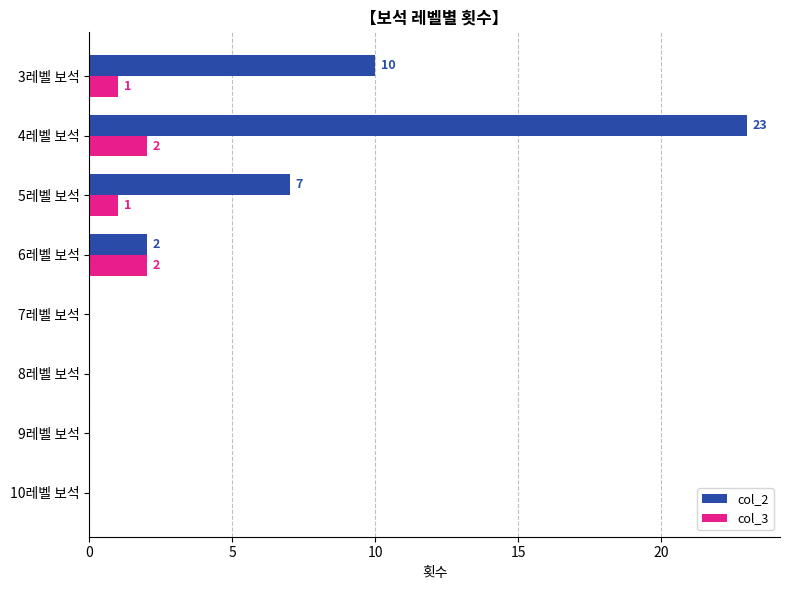

True or false: col_2 has a value of 0 at 8레벨 보석.

True